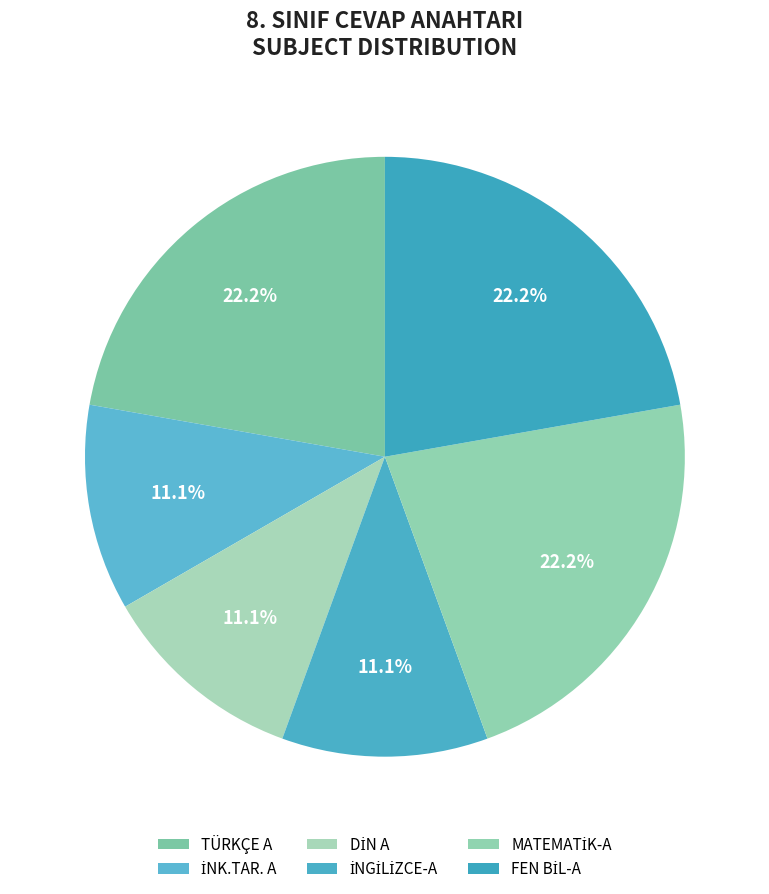

How many slices are in this pie chart?

6